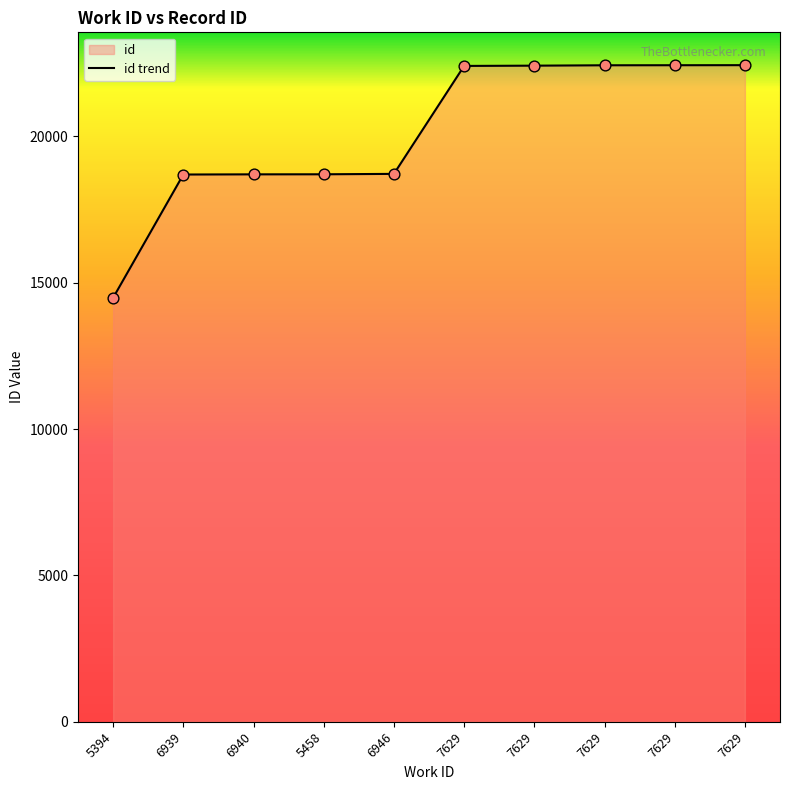

Which has a higher value, 7629 or 7629?

7629